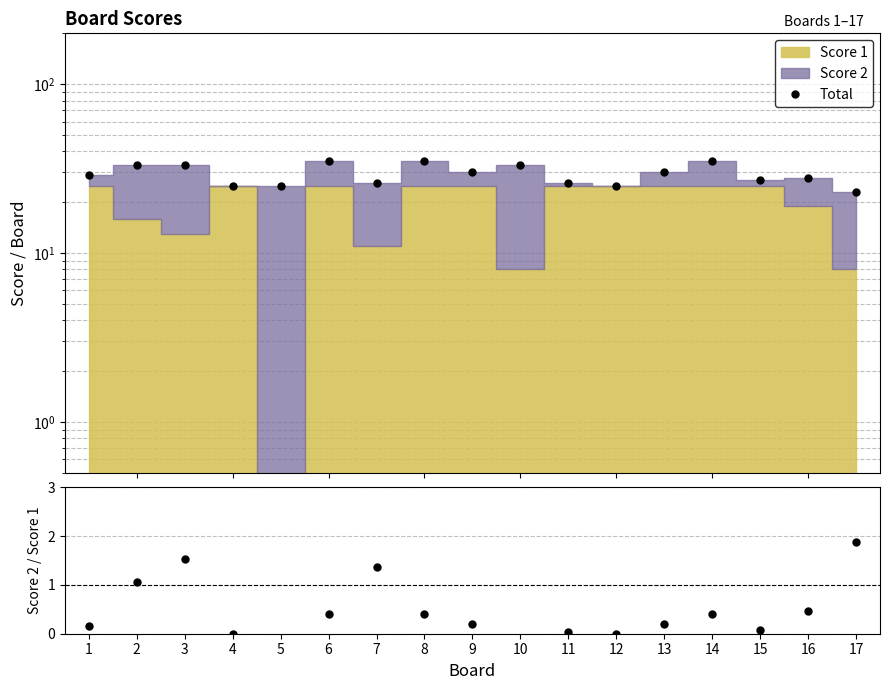

Which category has the highest value across all series?

6